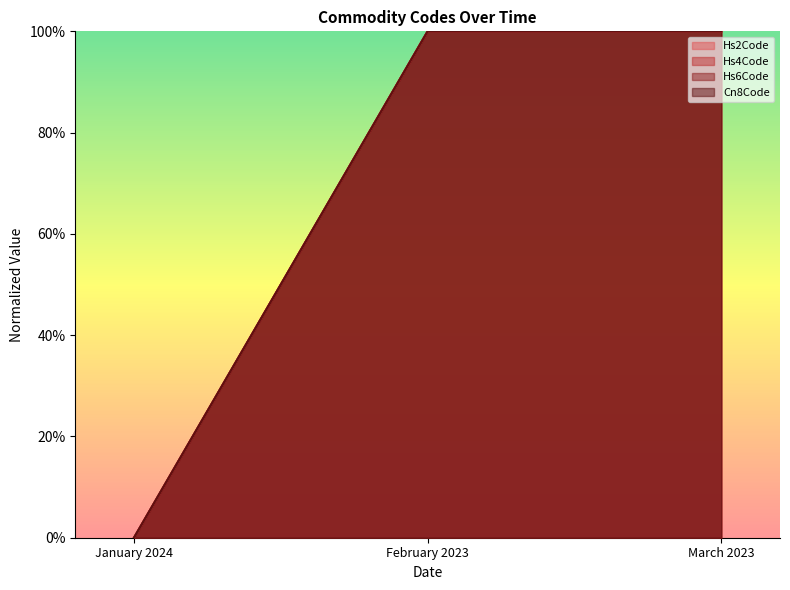

What is the label of the 3rd point from the left?

March 2023